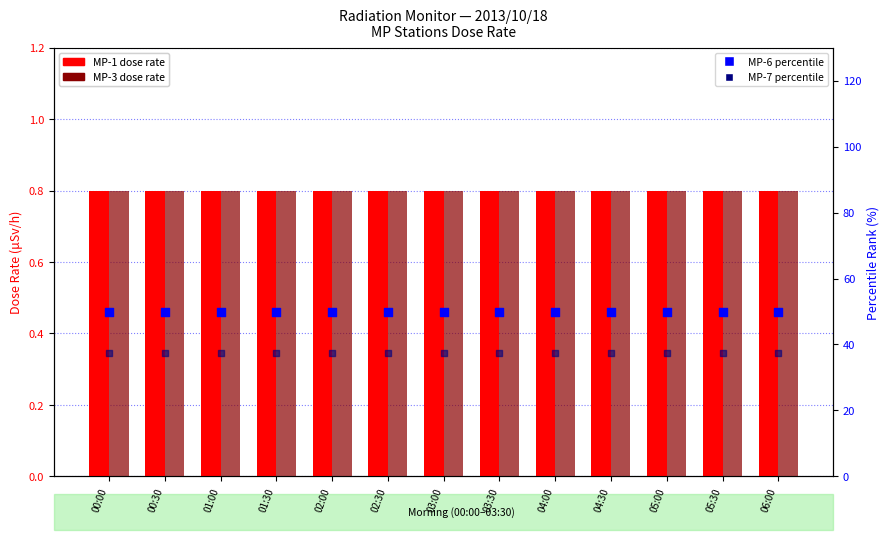

Which series contains the lowest Y value?

MP-1(uSv/h)